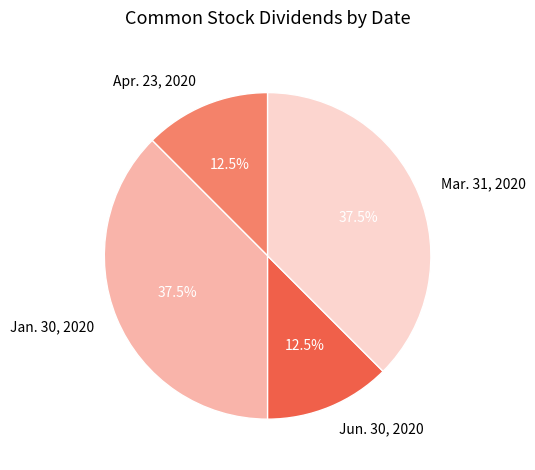

Is there a majority slice in this chart?

No